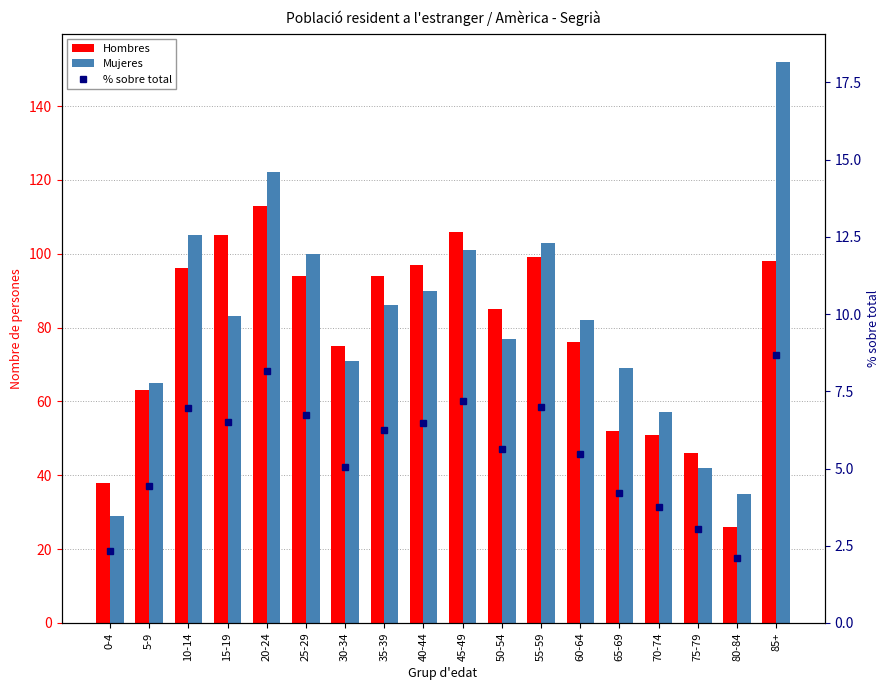

How many values in the Hombres series exceed 94?

7